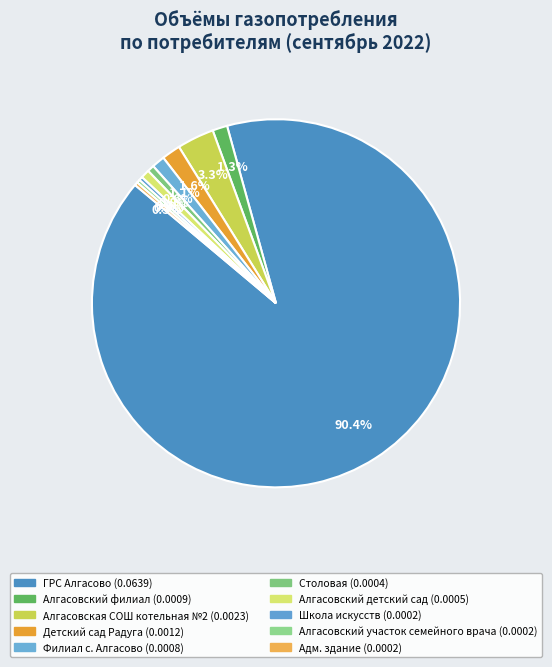

To the nearest percent, what is the difference between the largest and smallest slice percentages?

90%